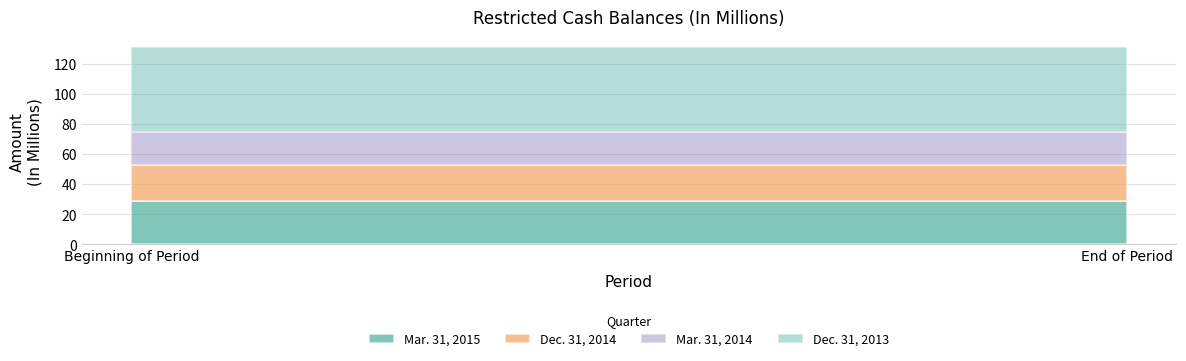

What is the average value of the Mar. 31, 2015 series?

29.0